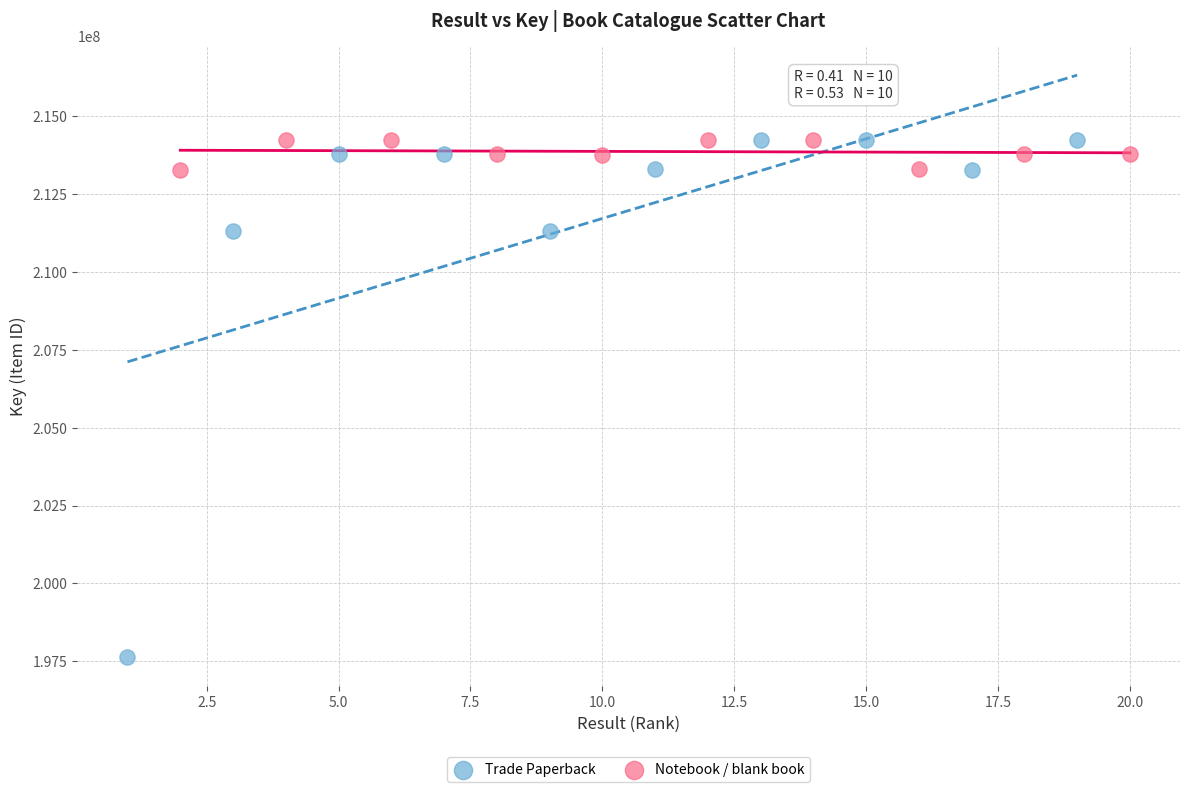

Which series contains the lowest Y value?

Trade Paperback